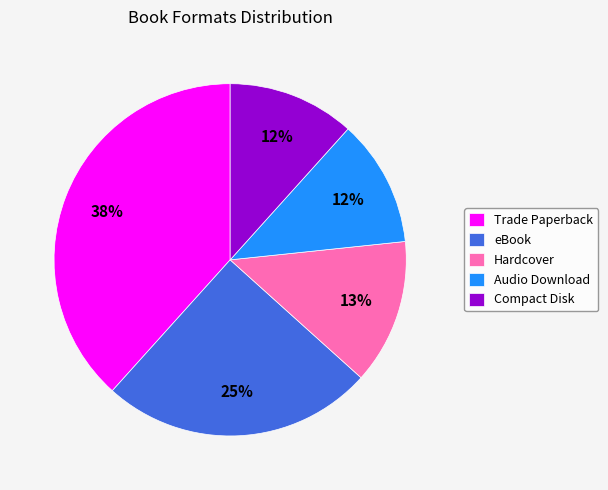

Approximately how many times larger is the value at Audio Download compared to Hardcover?

0.9